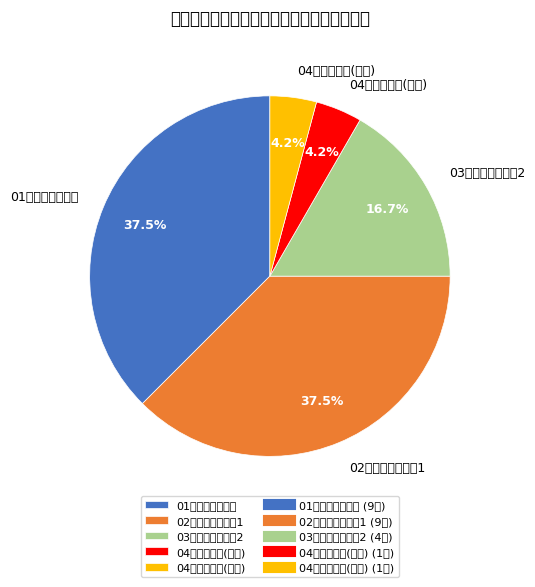

Is there any slice that represents more than half of the pie?

No